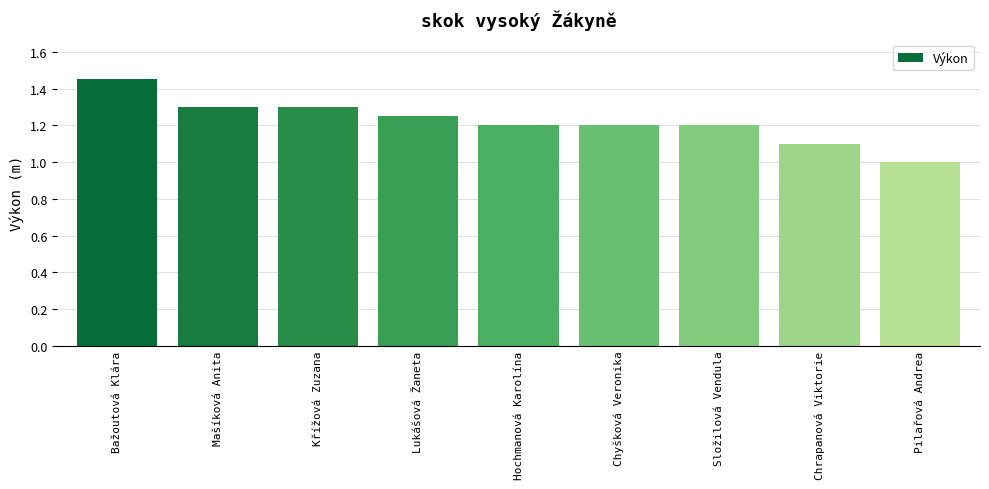

What is the value of the 9th bar from the left?

1.0